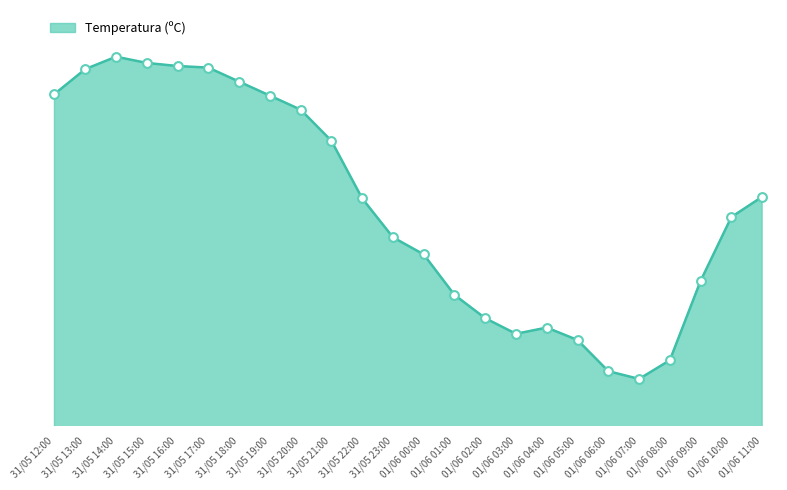

What is the change in value from 31/05 13:00 to 01/06 02:00?

-16.0